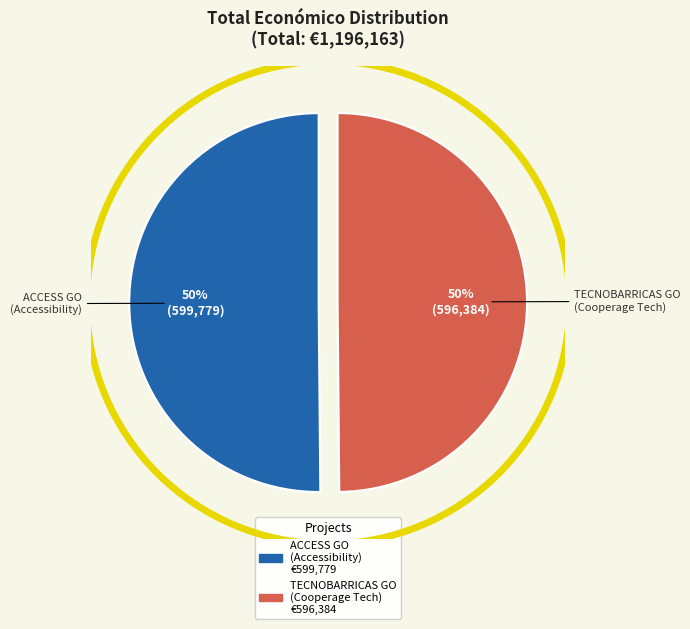

To the nearest percent, what is the average slice percentage?

50%